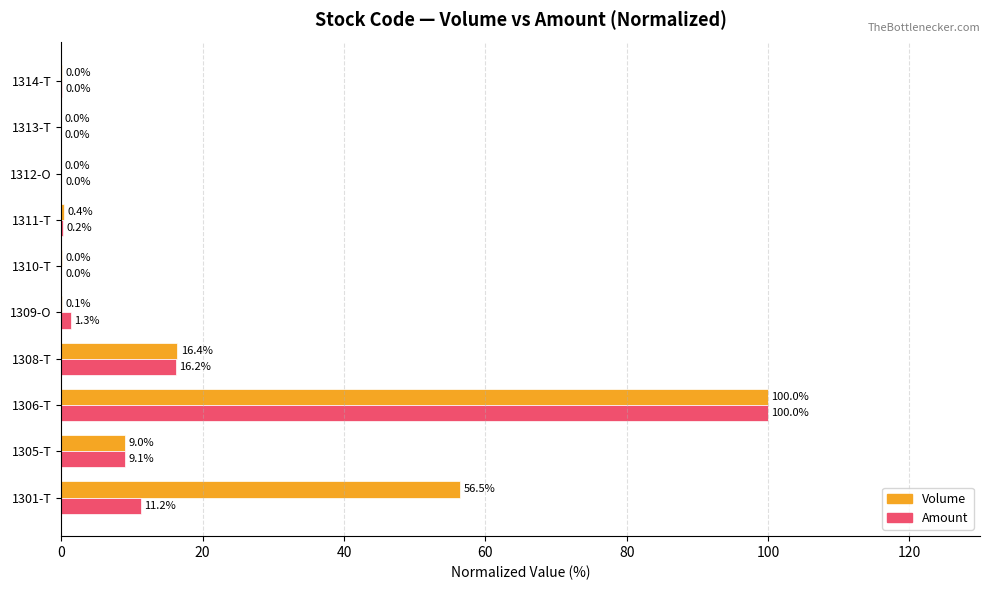

How many distinct data groups are displayed?

2